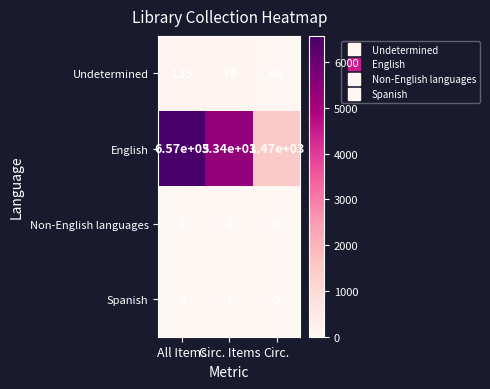

What is the total value across all series at Circ. Items?

5421